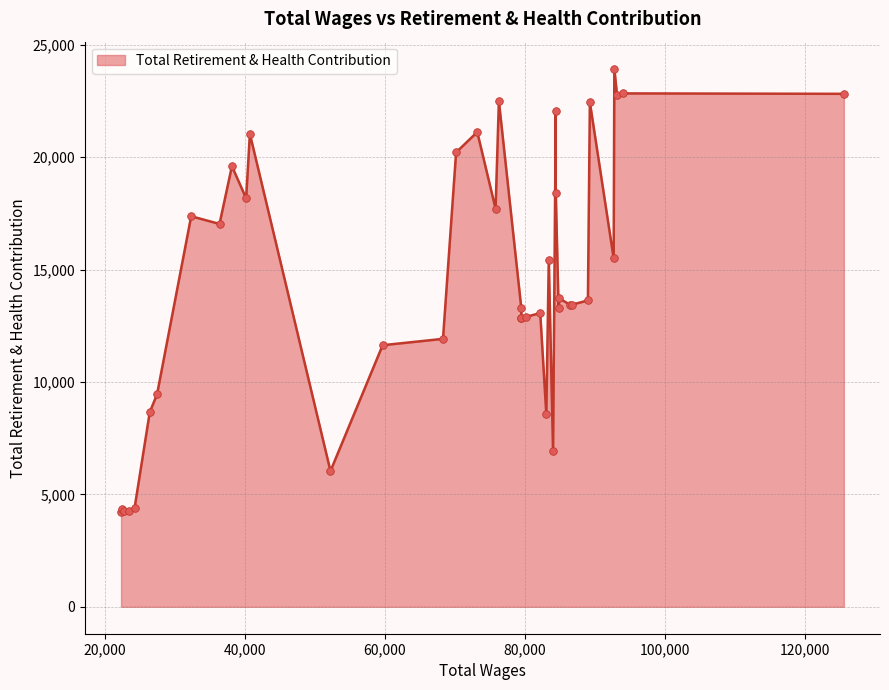

What is the ratio of the value at 24 to the value at 13?

2.9